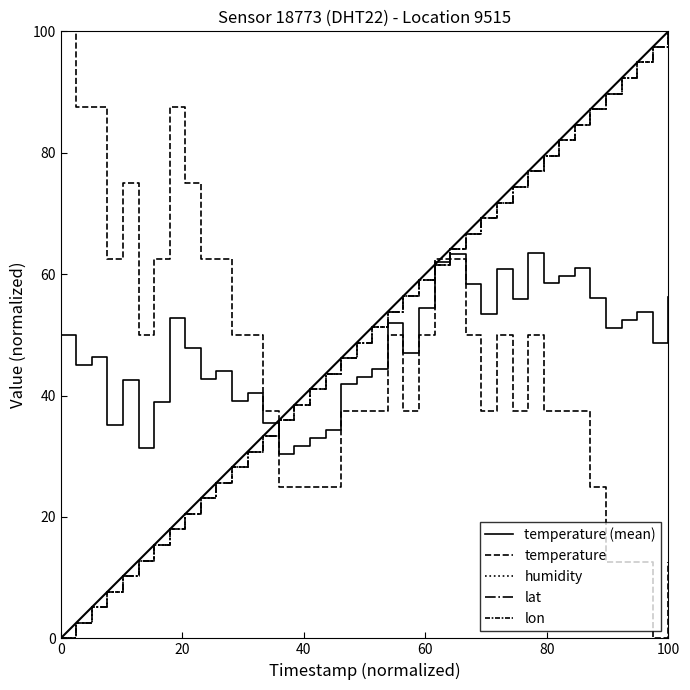

What is the minimum value for temperature (mean)?

30.4